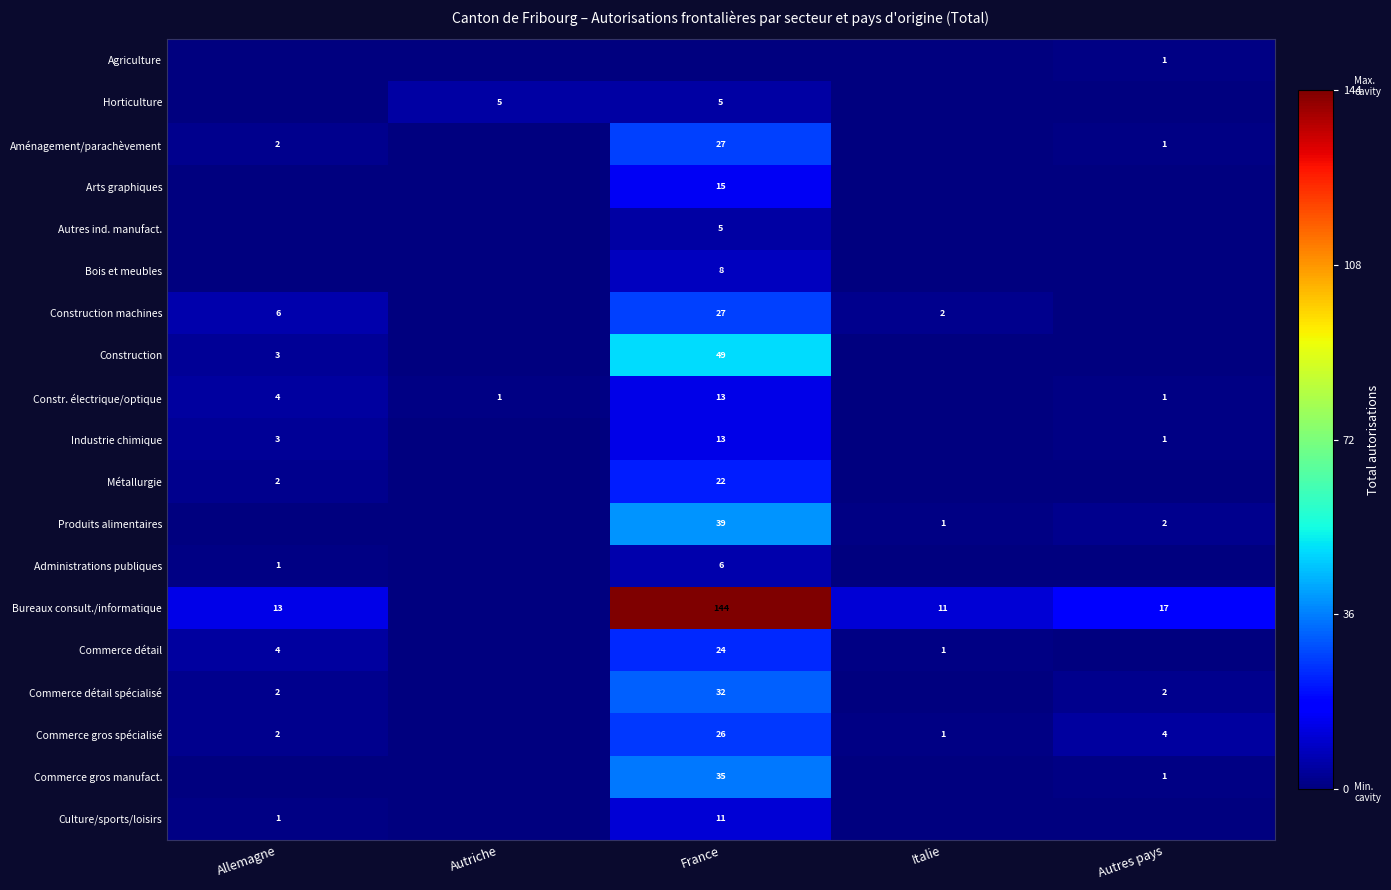

Is it true that Commerce détail spécialisé equals 50 at France?

False